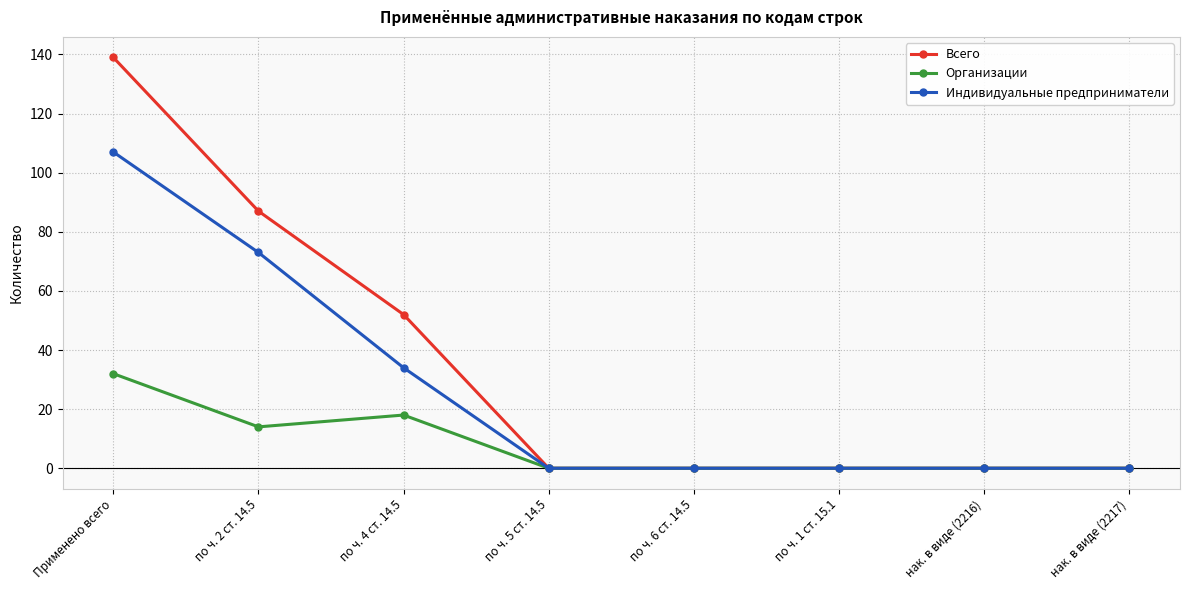

What is the spread (max minus min) of values at Применено всего?

107